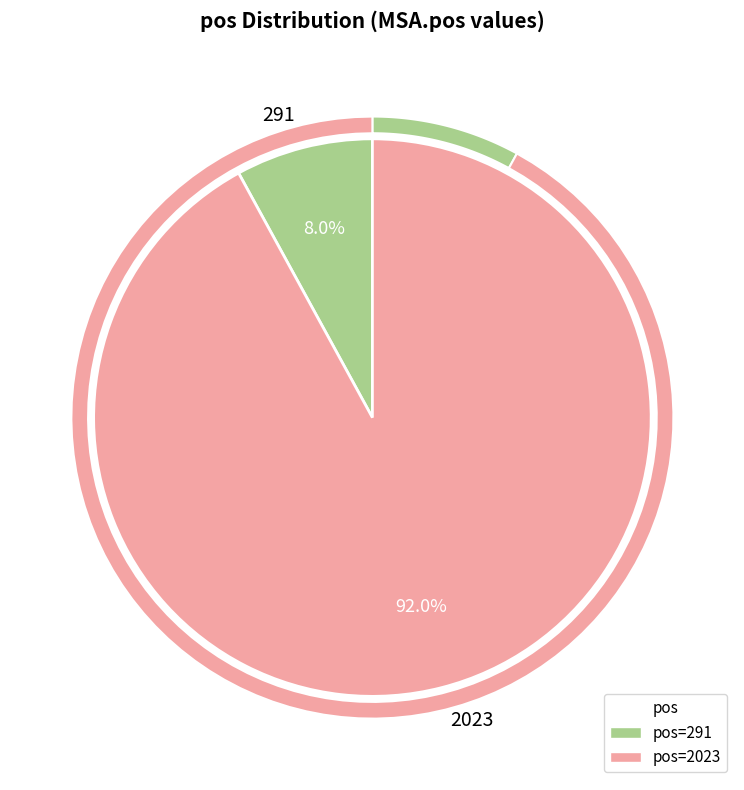

Does any single category account for the majority?

Yes